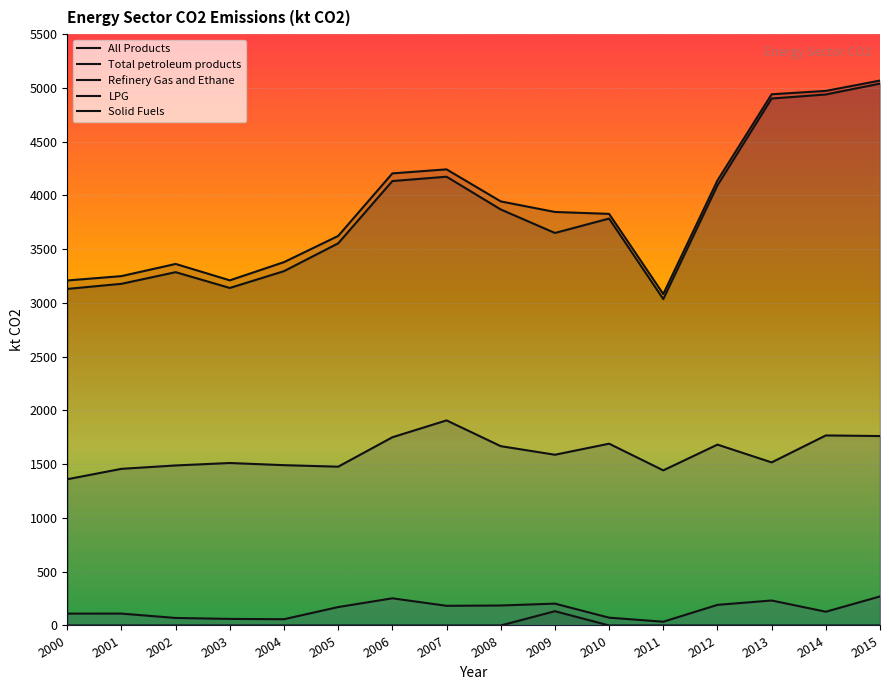

Reading right to left, list all the values displayed in this chart.

All Products: 2015=5068.5	2014=4972.3	2013=4941.0	2012=4139.5	2011=3082.4	2010=3828.5	2009=3846.3	2008=3944.5	2007=4242.6	2006=4205.2	2005=3623.2	2004=3379.7	2003=3210.3	2002=3362.8	2001=3249.7	2000=3208.9
Total petroleum products: 2015=5040.2	2014=4939.2	2013=4901.4	2012=4093.8	2011=3036.1	2010=3785.0	2009=3650.9	2008=3869.6	2007=4174.2	2006=4133.8	2005=3554.6	2004=3295.9	2003=3139.4	2002=3286.2	2001=3178.0	2000=3130.6
Refinery Gas and Ethane: 2015=1762.0	2014=1767.7	2013=1516.8	2012=1682.2	2011=1442.7	2010=1690.8	2009=1588.0	2008=1667.9	2007=1907.6	2006=1750.6	2005=1476.9	2004=1491.1	2003=1511.1	2002=1488.4	2001=1457.0	2000=1360.1
LPG: 2015=269.9	2014=127.7	2013=232.2	2012=191.6	2011=34.8	2010=72.6	2009=203.2	2008=185.8	2007=182.8	2006=252.6	2005=171.3	2004=58.1	2003=61.0	2002=69.7	2001=110.4	2000=110.3
Solid Fuels: 2015=0.0	2014=0.0	2013=0.0	2012=0.0	2011=0.0	2010=0.0	2009=132.7	2008=0.0	2007=0.0	2006=0.0	2005=0.0	2004=0.0	2003=0.0	2002=0.0	2001=0.0	2000=0.0